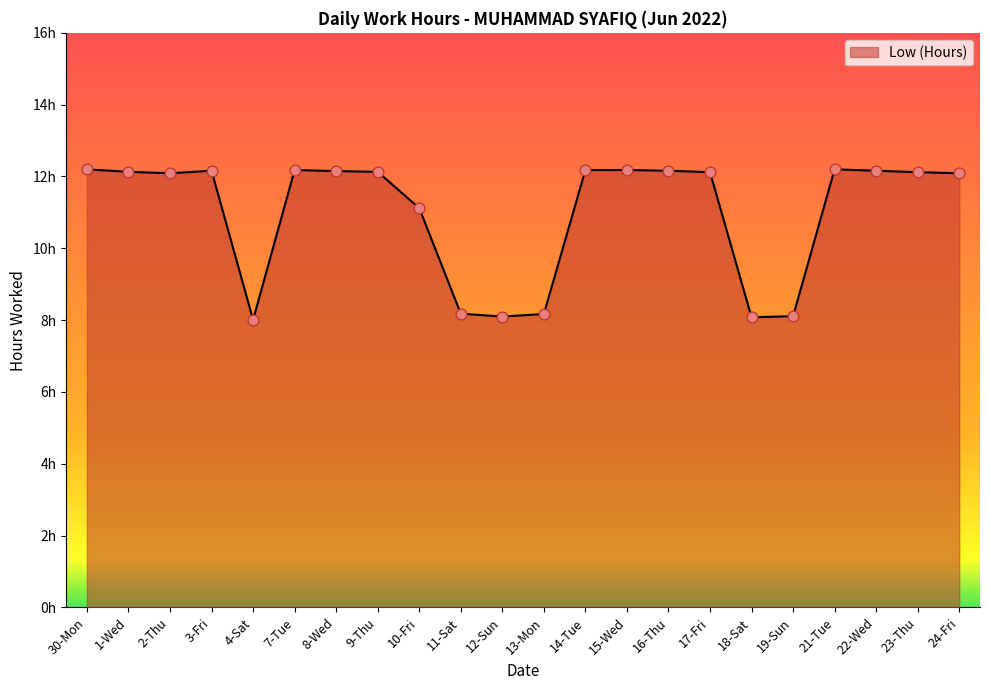

Does the chart have visible grid lines?

No